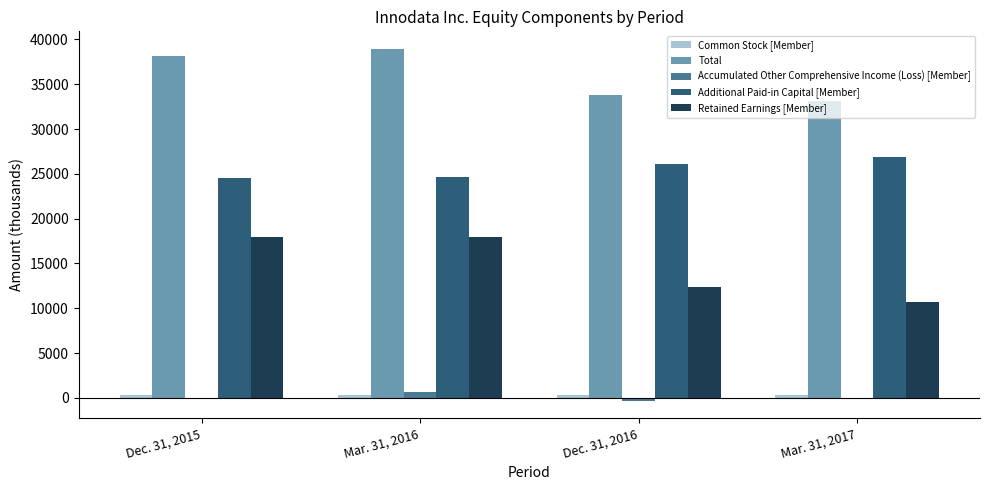

What is the highest value of the Retained Earnings [Member] series?

17927